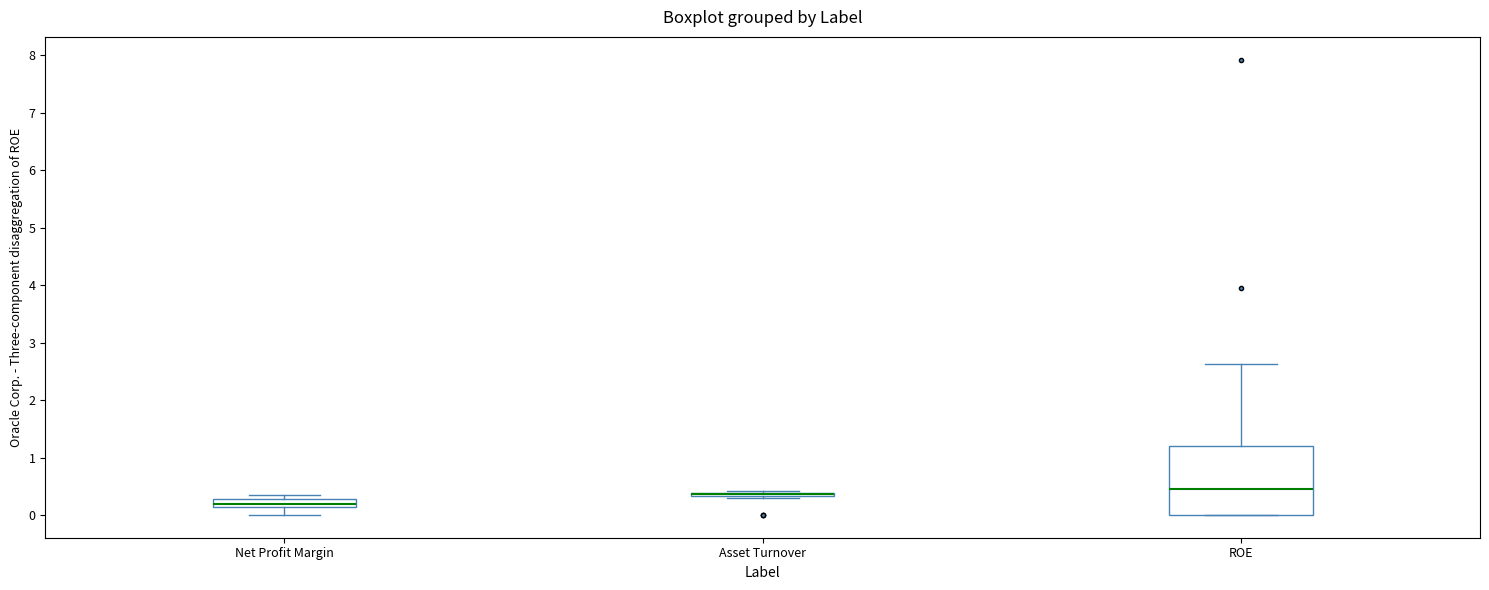

Which box is the tallest, from its lower edge to its upper edge?

ROE